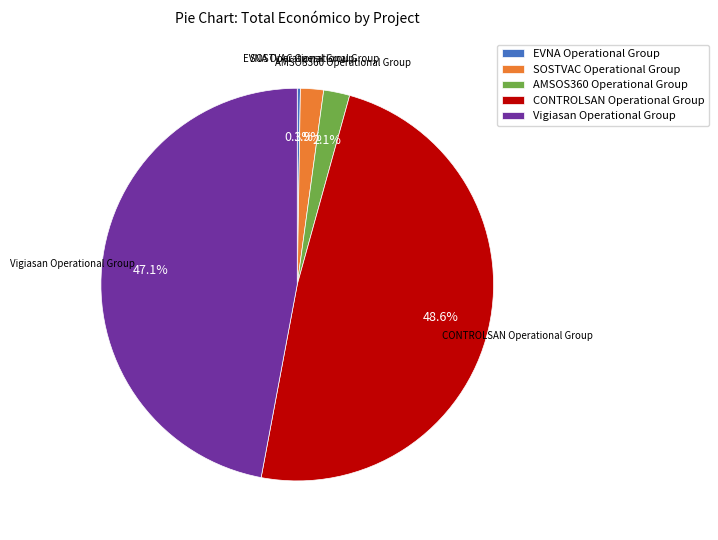

Does Vigiasan Operational Group represent more than half of the total?

No